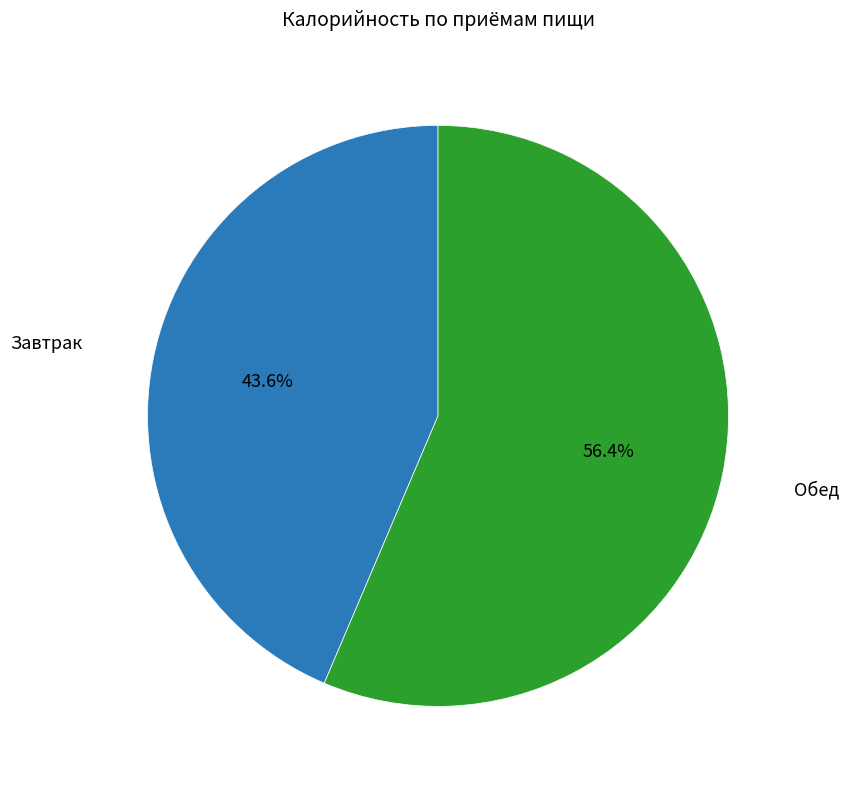

Is there any slice that represents more than half of the pie?

Yes